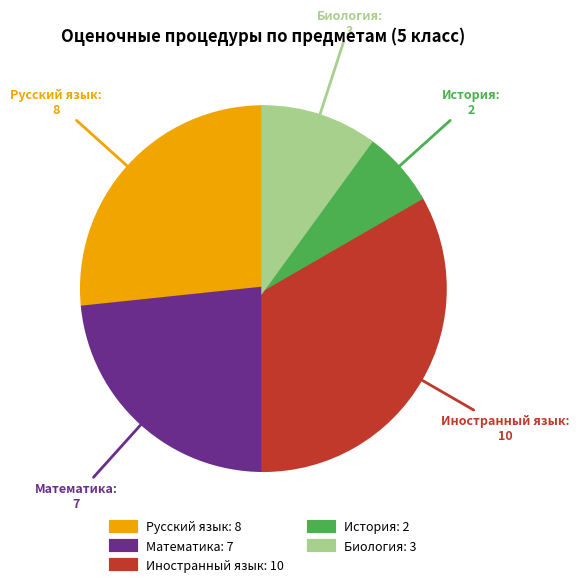

Do История: 2 and Биология: 3 together represent more than half of the pie?

No